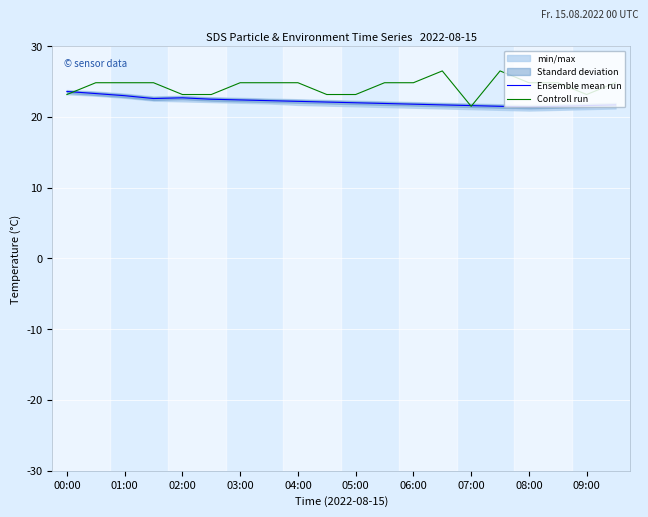

Which series has the largest total across all categories?

Controll run